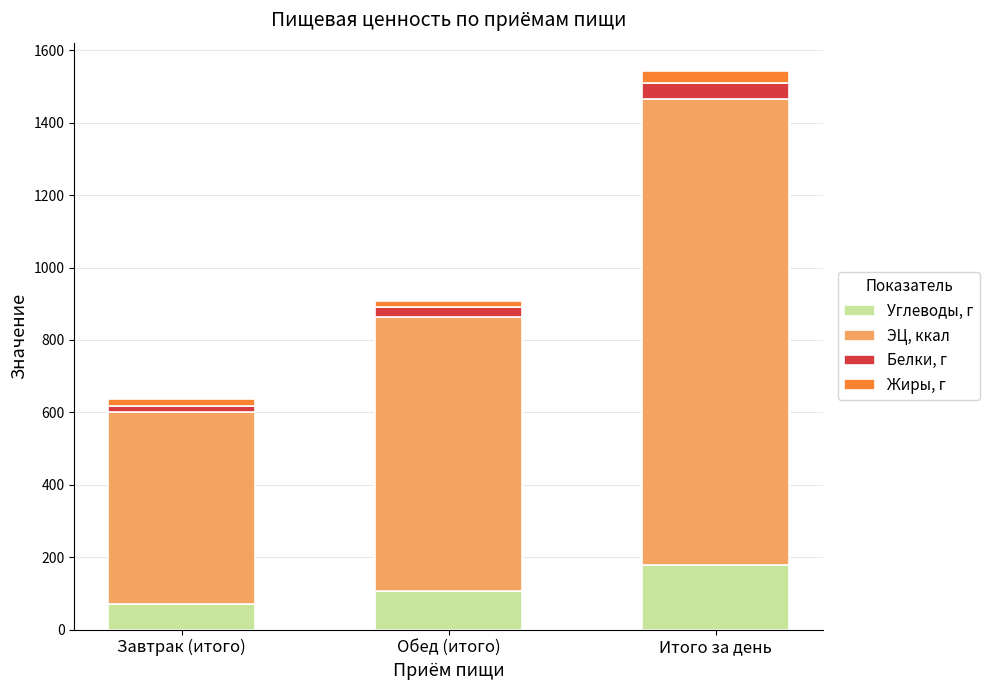

At which label does Углеводы, г reach its minimum?

Завтрак (итого)